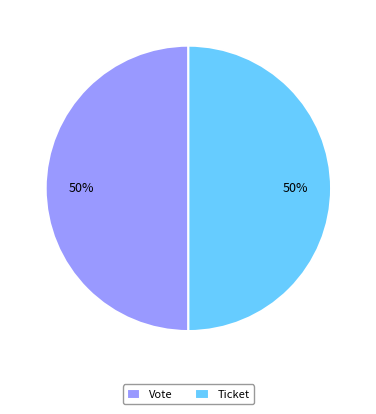

How many segments does this pie chart have?

2